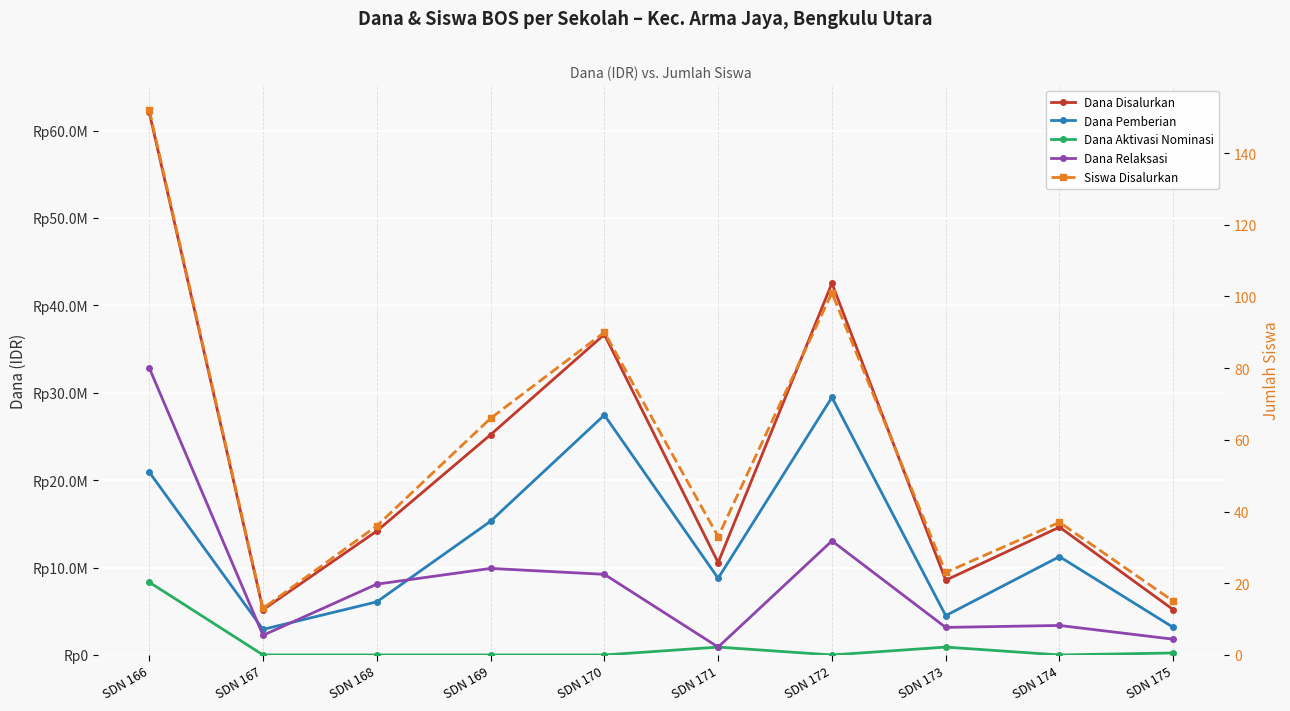

Does the chart display data point markers on the line(s)?

Yes